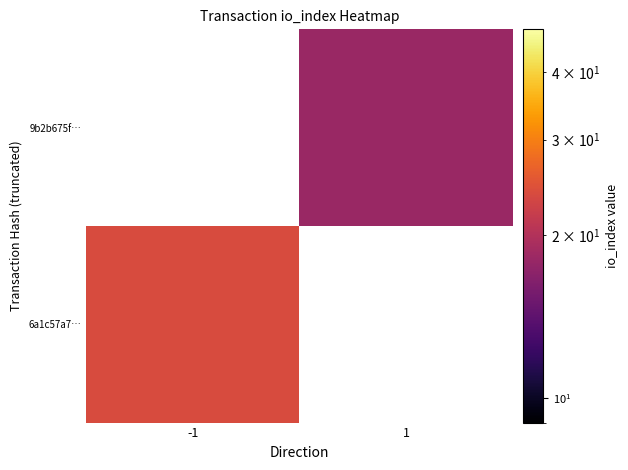

Which label corresponds to the largest value in the chart?

-1